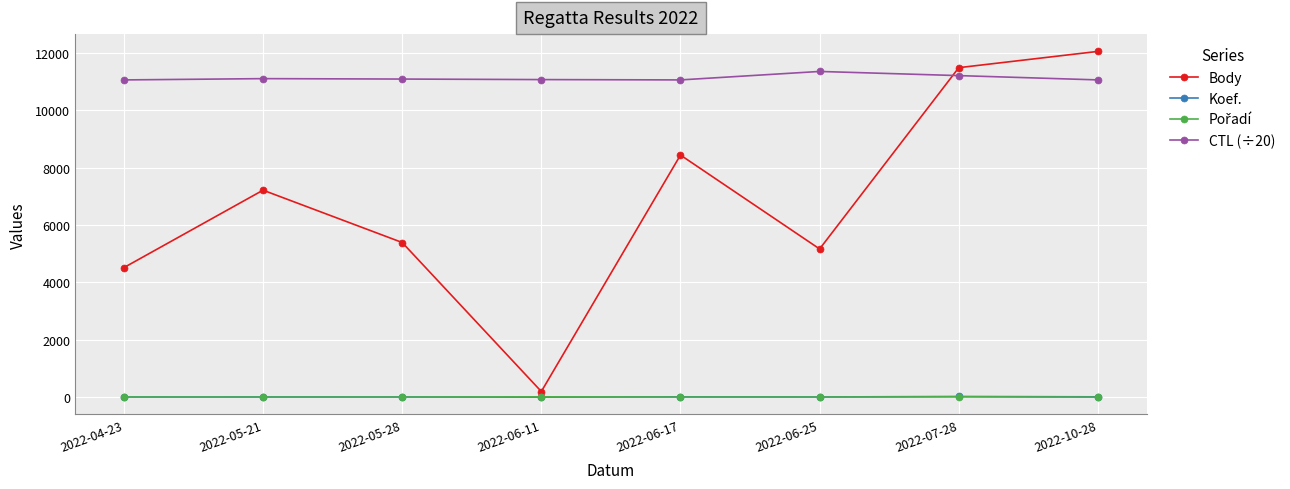

Which series has the largest total across all categories?

CTL (÷20)